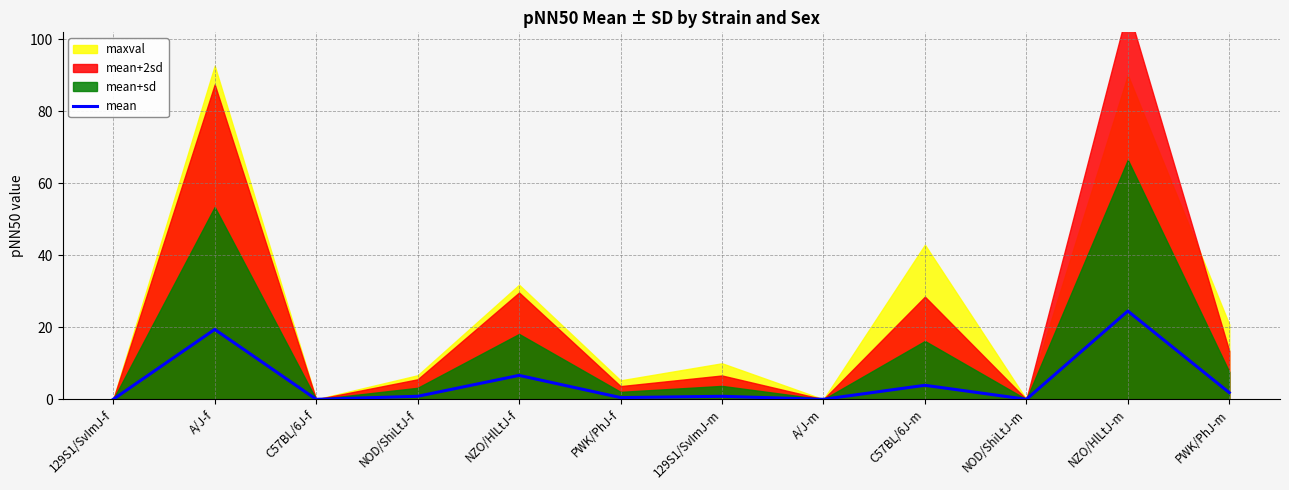

Reading left to right, list all the values displayed in this chart.

0.0	19.4	0.0	0.8	6.6	0.5	0.8	0.0	3.9	0.0	24.5	1.9